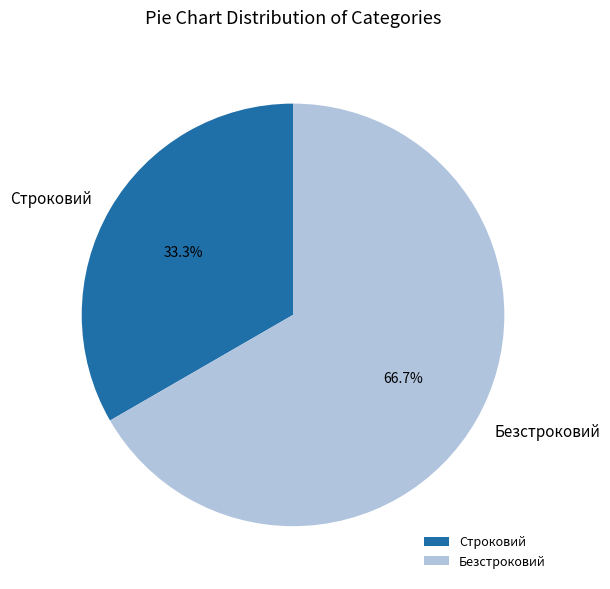

Between Безстроковий and Строковий, which is larger?

Безстроковий